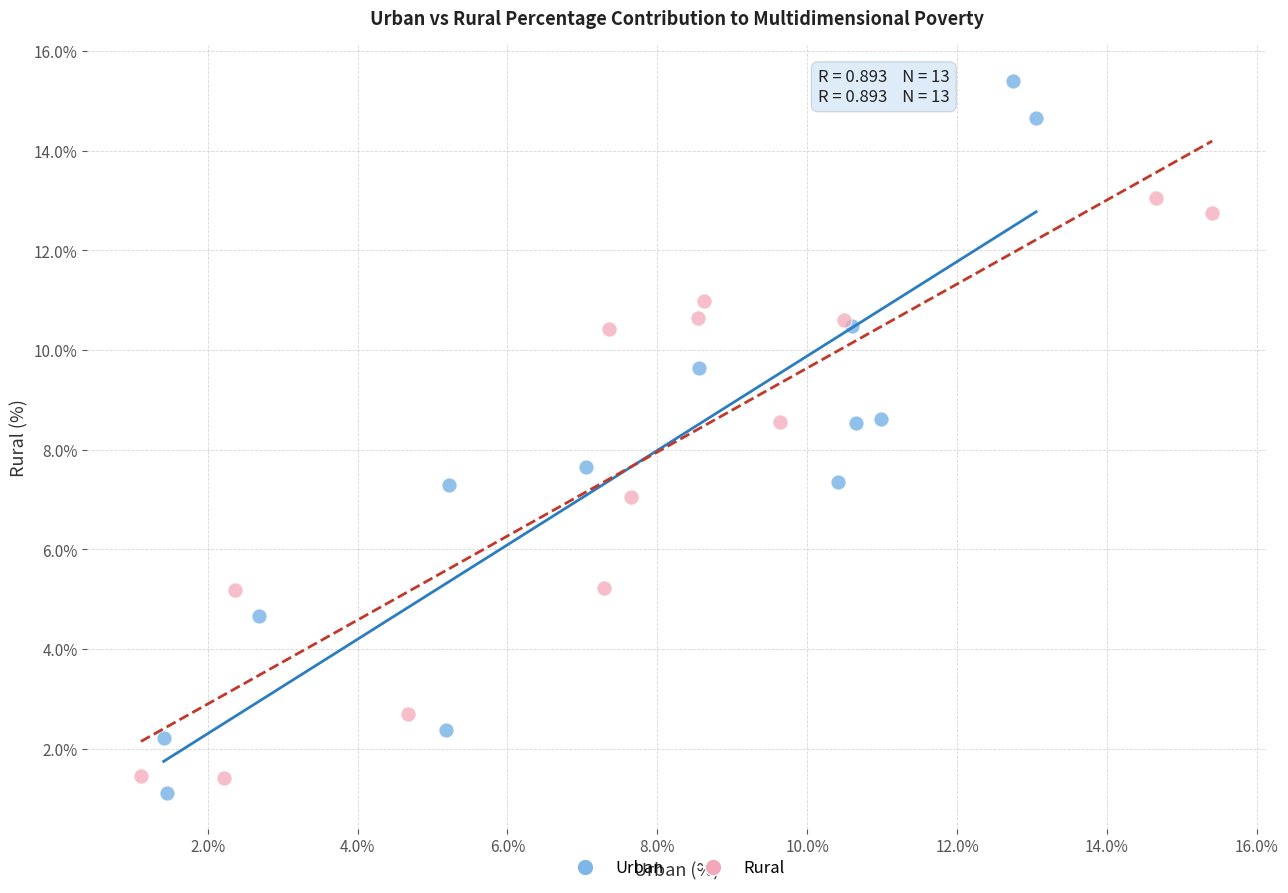

Which series reaches the maximum Y coordinate?

Urban